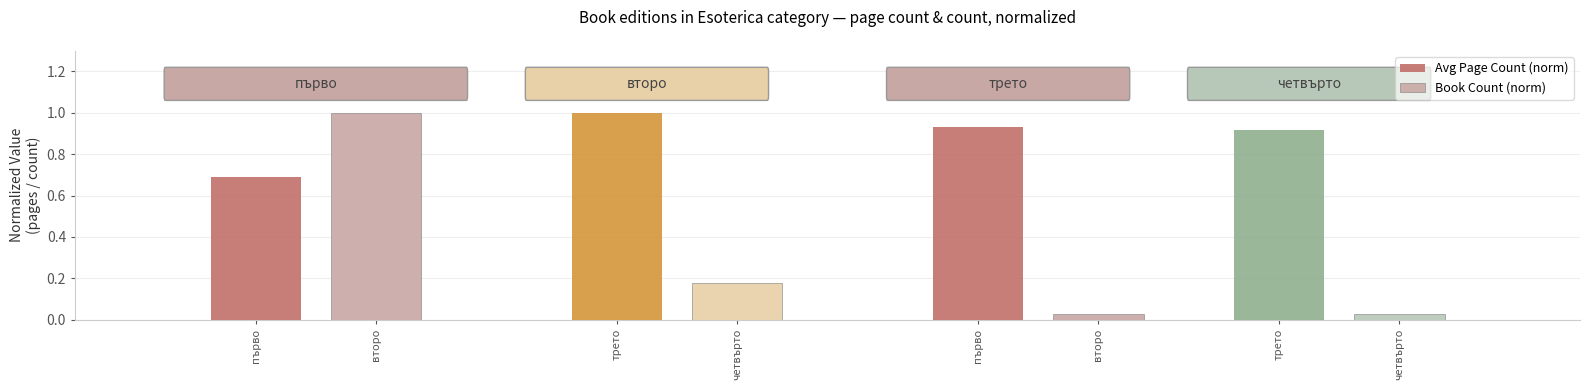

What is the difference between the maximum and minimum values in the Avg Page Count (norm) series?

0.3